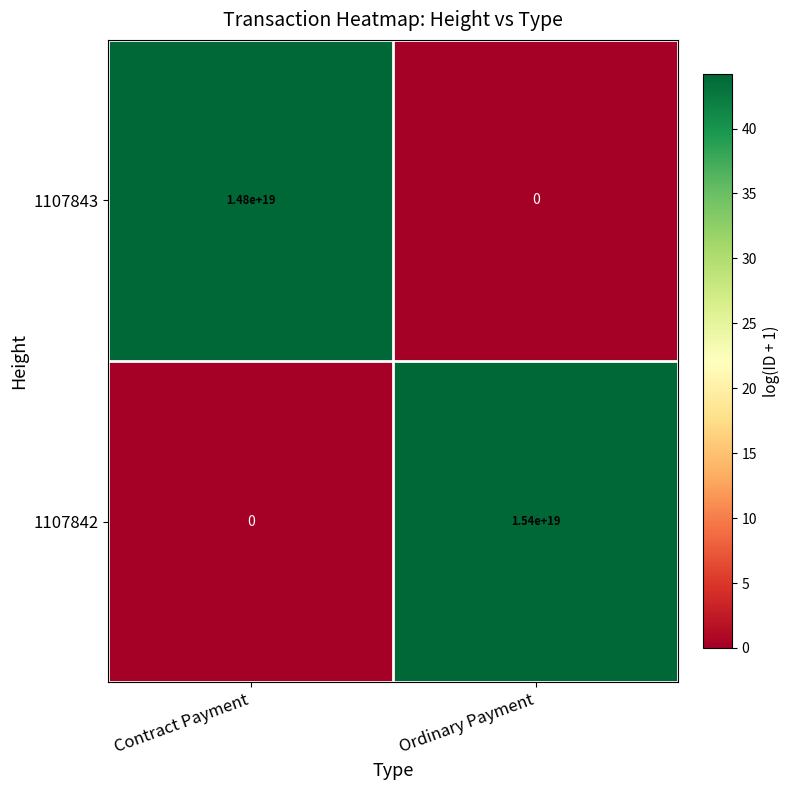

Between Contract Payment and Ordinary Payment, which series saw the biggest shift?

1107842